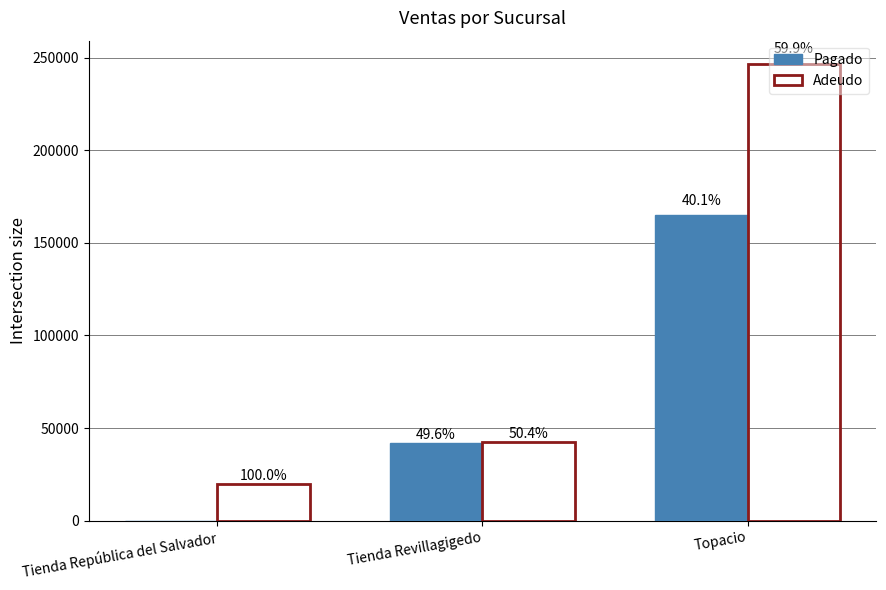

At which label is Adeudo closest to 133460?

Tienda Revillagigedo